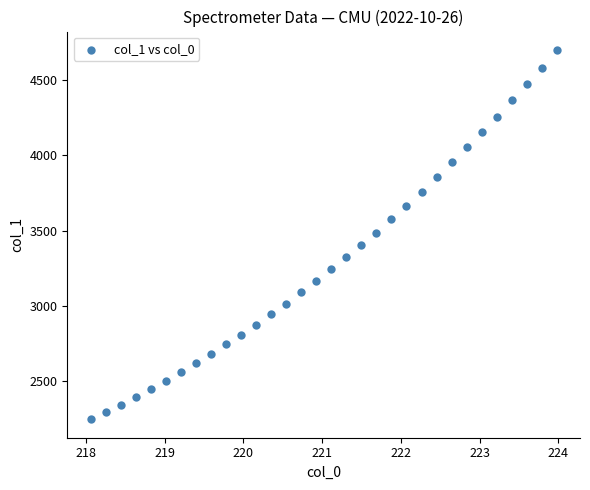

What is the range of Y values (max minus min)?

2453.1